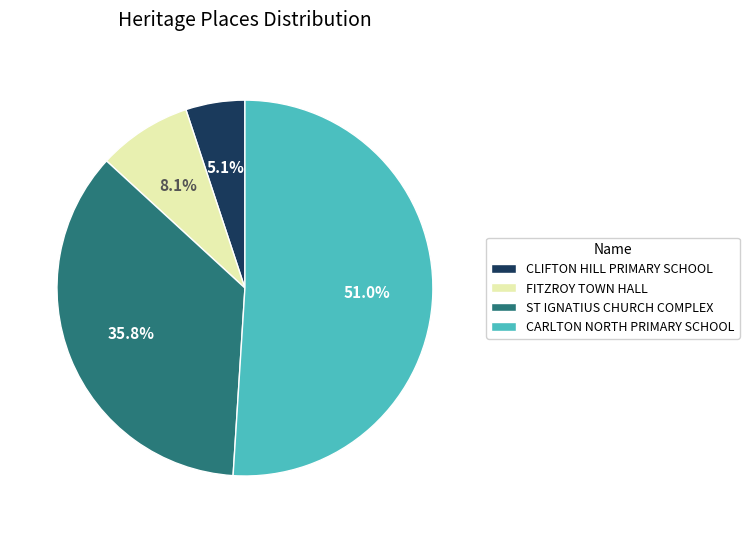

Does ST IGNATIUS CHURCH COMPLEX account for over 50% of the chart?

No